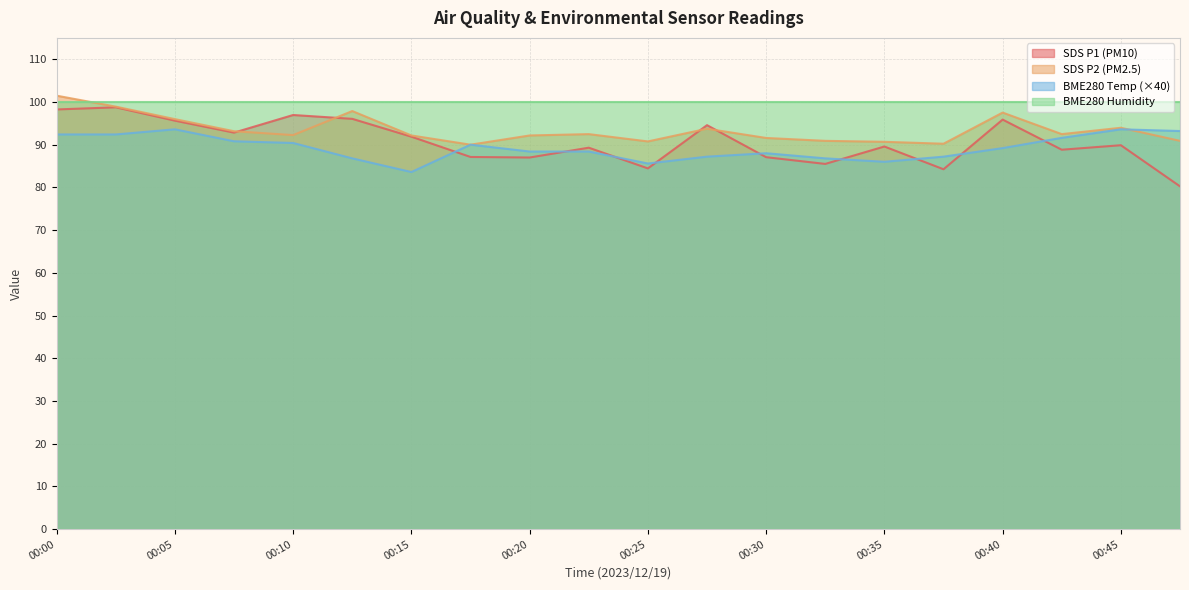

Does the chart have visible grid lines?

Yes